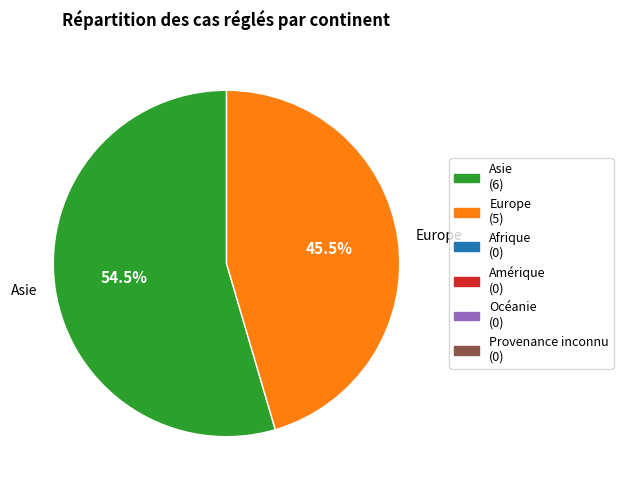

Rank the categories by value from highest to lowest.

Asie, Europe